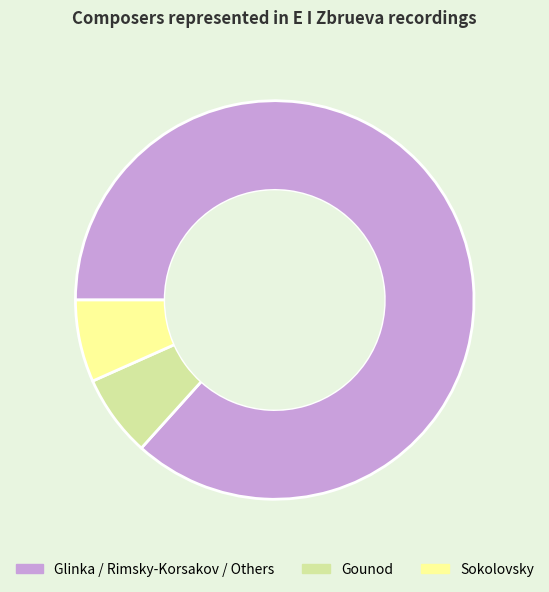

Count the number of slices in the pie.

3